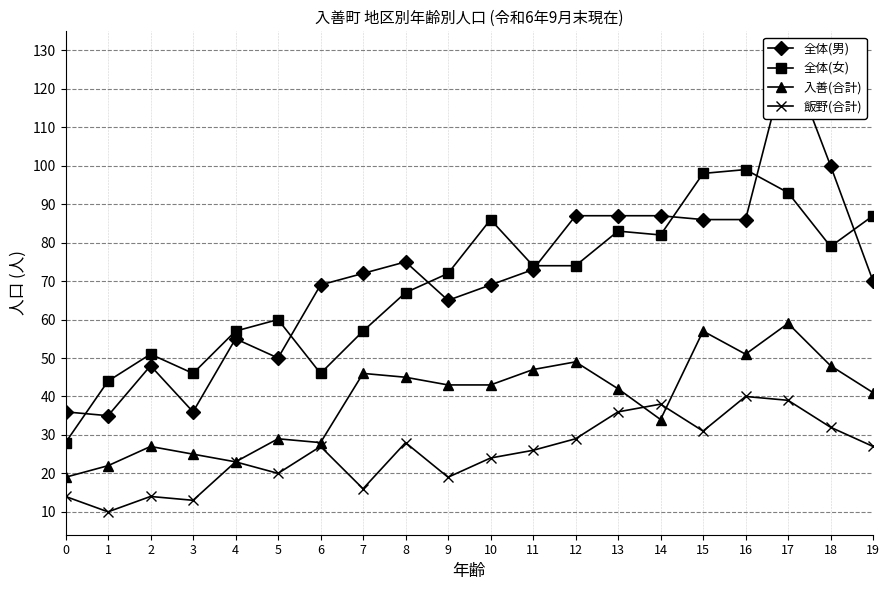

How many interior local valleys does the 飯野(合計) series have?

6